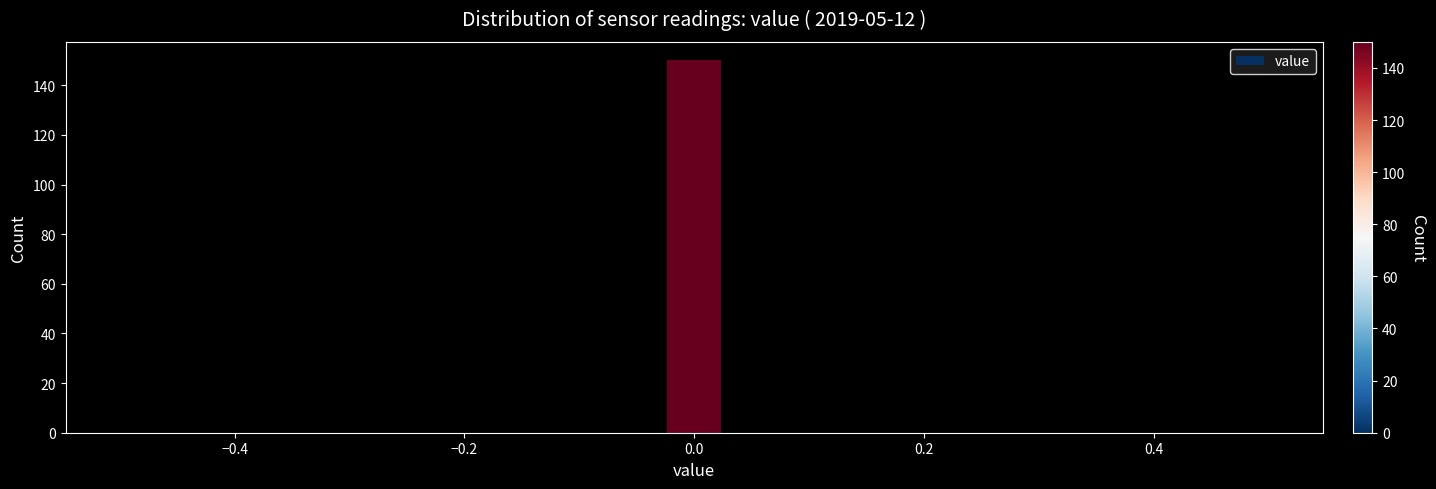

Around what value on the x-axis is the tallest bar? Give the approximate position of its centre, as read against the axis.

0.00